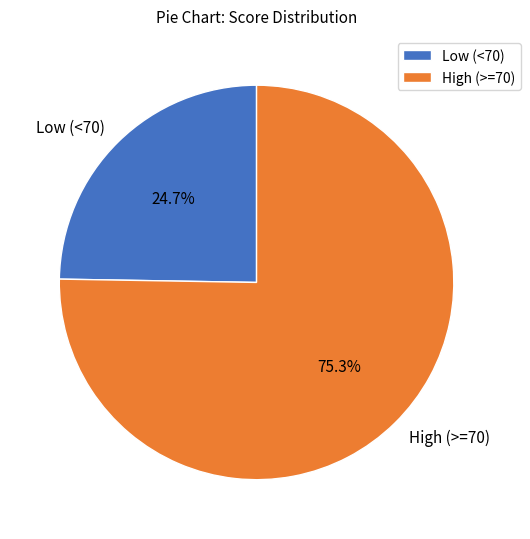

Combined, do High (>=70) and Low (<70) account for over 50%?

Yes